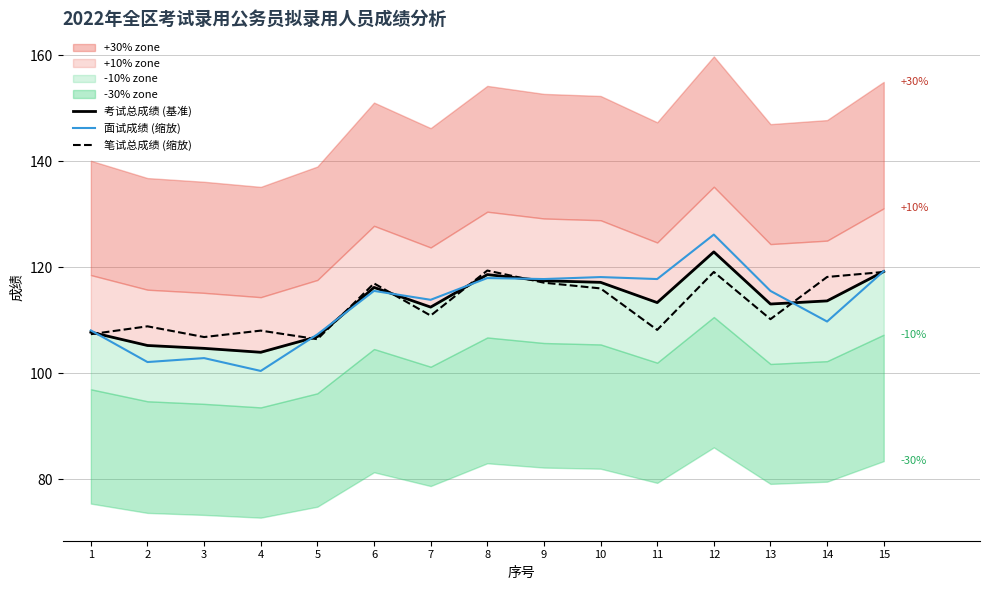

True or false: 考试总成绩 (基准) and 笔试总成绩 (缩放) intersect in this chart.

True